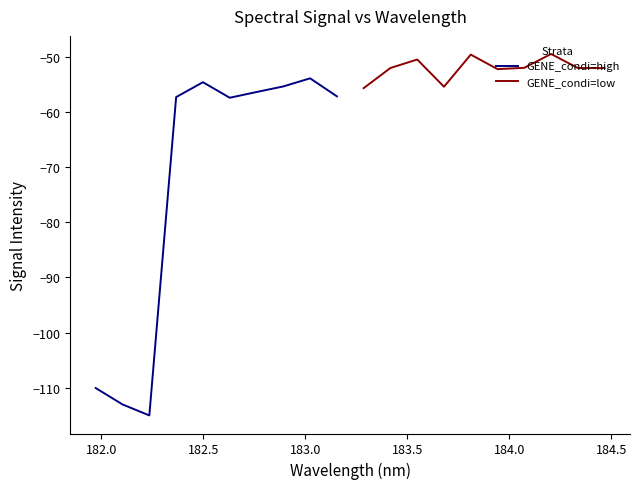

Reading left to right, extract all data points from this chart.

GENE_condi=high: -110.0	-113.0	-115.0	-57.3	-54.6	-57.5	-56.4	-55.4	-53.9	-57.2
GENE_condi=low: -55.7	-52.1	-50.5	-55.5	-49.6	-52.3	-52.0	-49.5	-52.1	-52.1